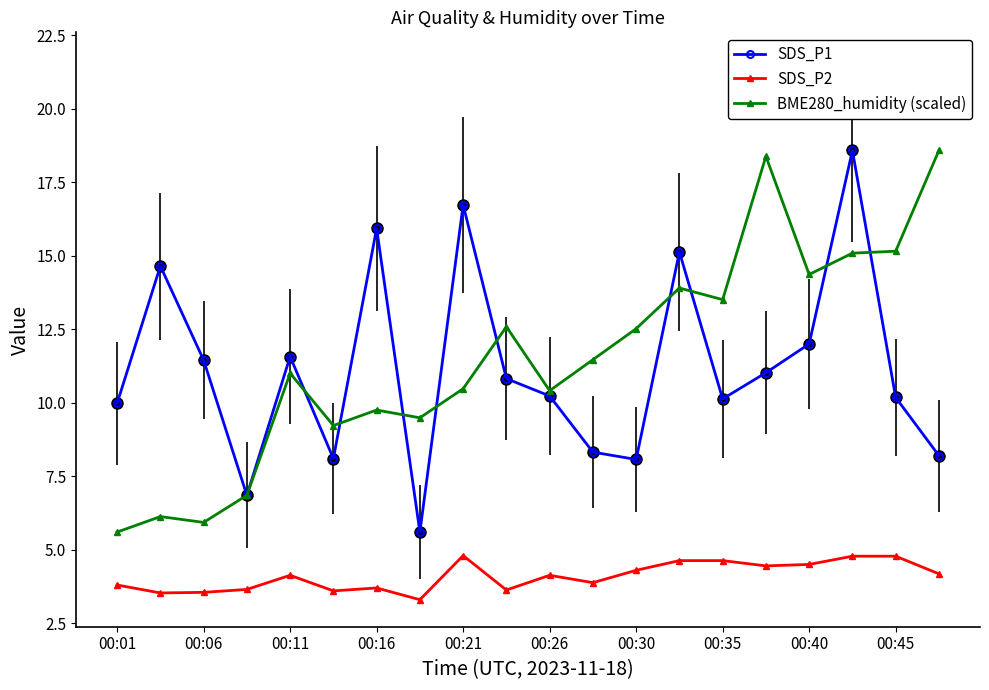

True or false: SDS_P1 and SDS_P2 intersect in this chart.

False